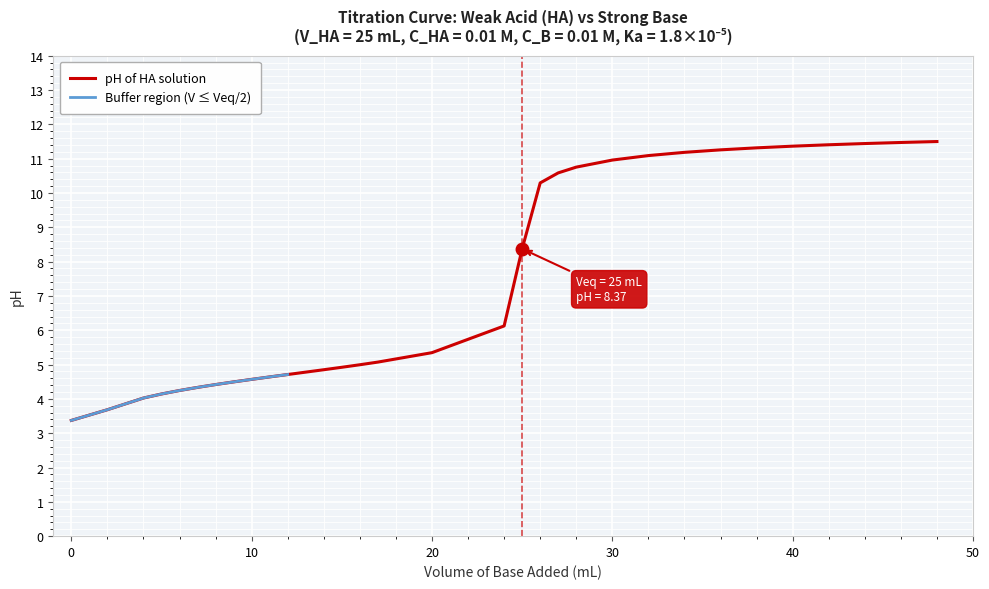

Count the number of values greater than 5.

17